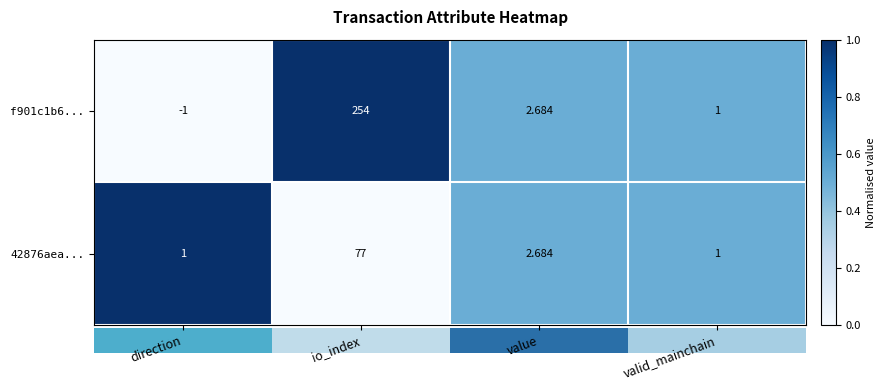

How many negative values does the f901c1b6... series have?

1